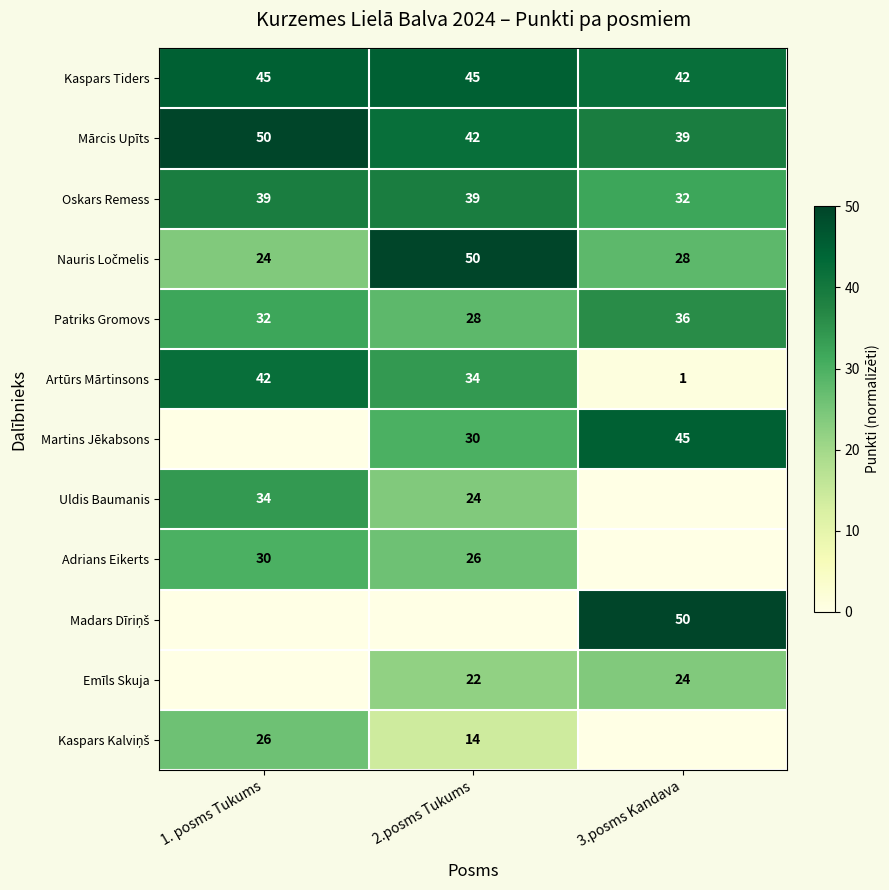

What is the maximum value for Kaspars Tiders?

45